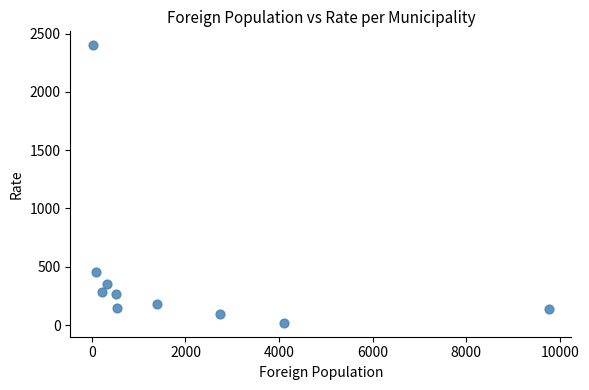

What Y value in the scatter plot is closest to 1209?

455